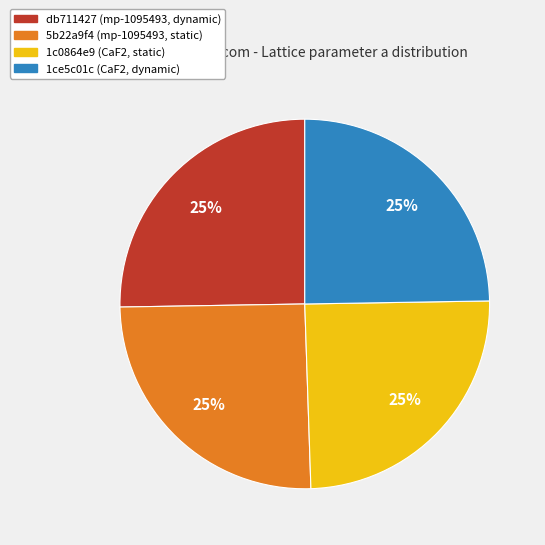

Is it true that db711427 (mp-1095493, dynamic) is 17% of the pie?

False